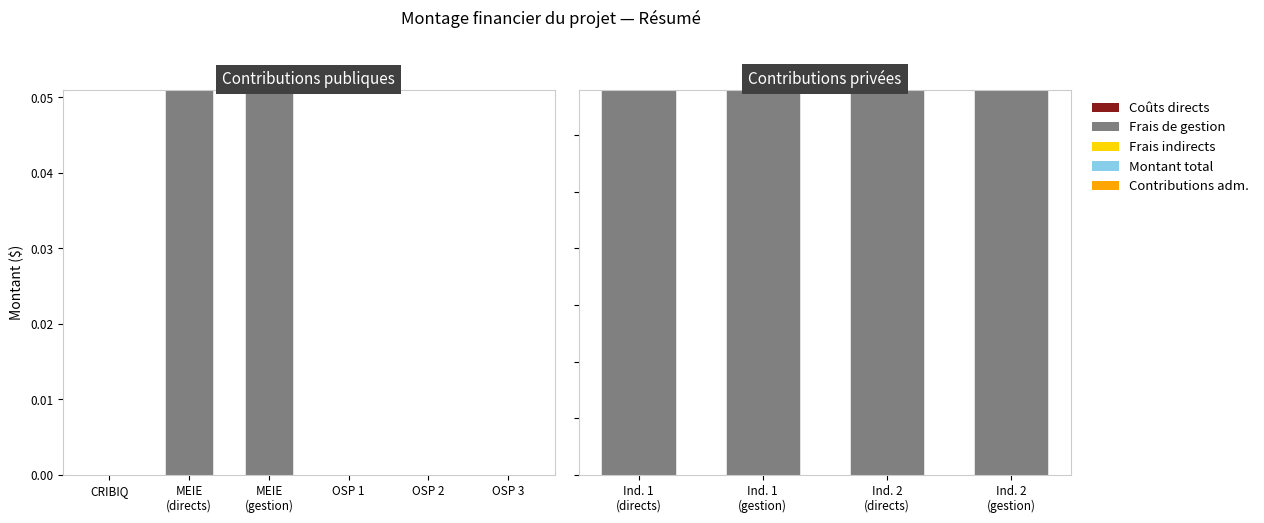

What is the label of the 2nd bar from the left?

Ind. 1 (gestion)